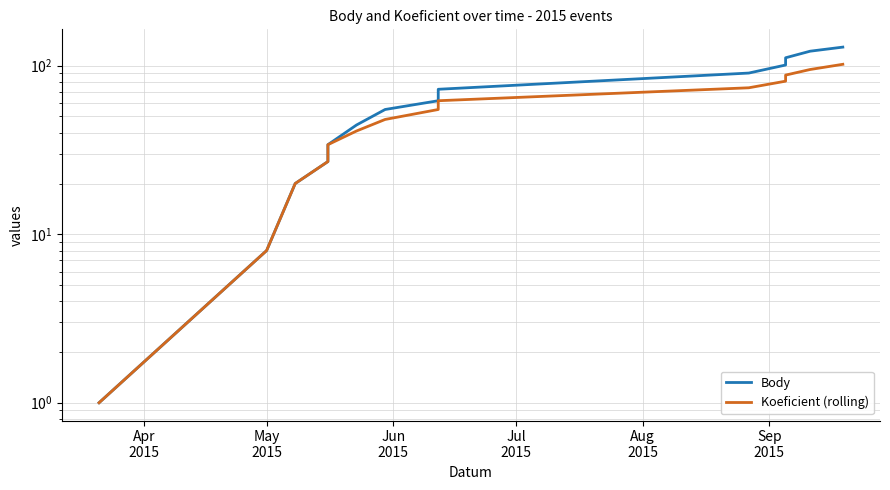

Is this an area chart (filled region under the line)?

No